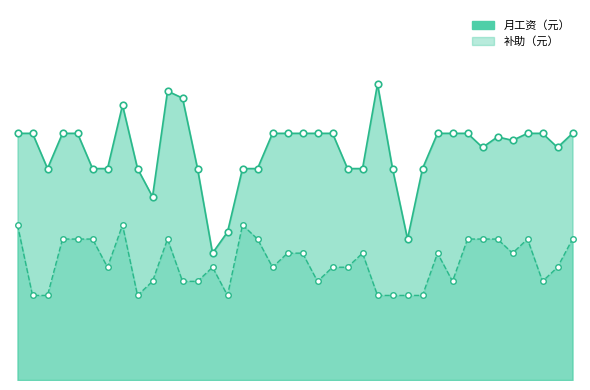

Which series has the largest Y range (max minus min)?

月工资（元）